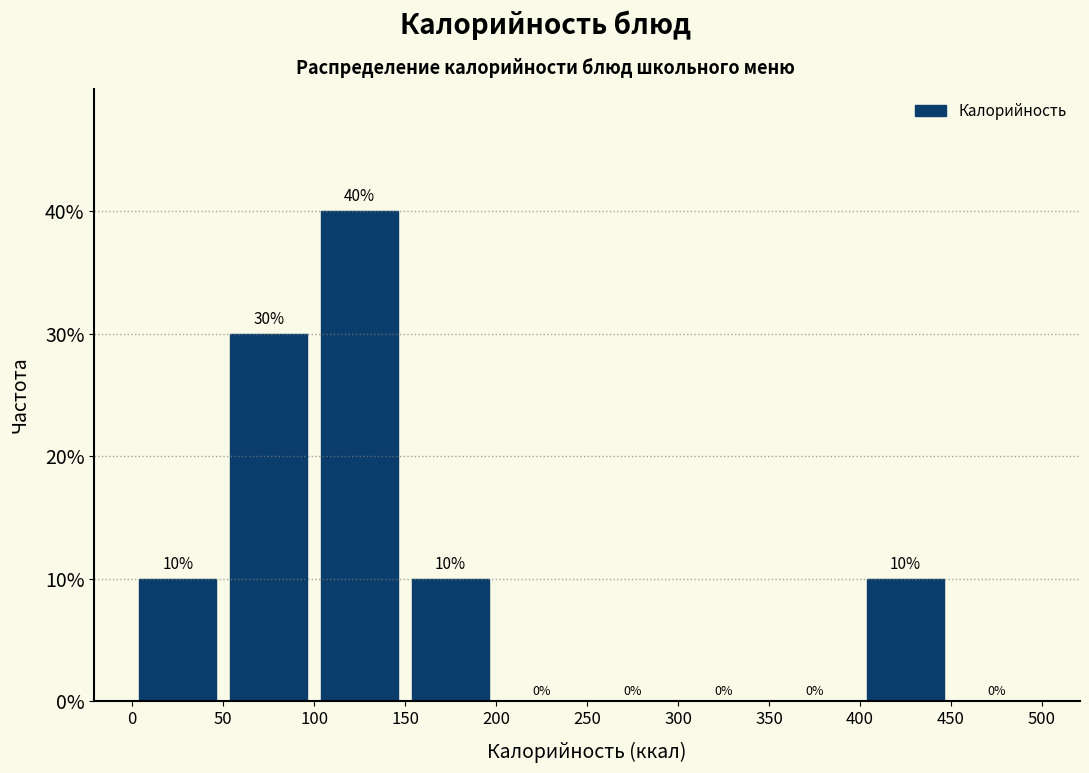

Which range on the x-axis has the tallest bar?

100 to 150